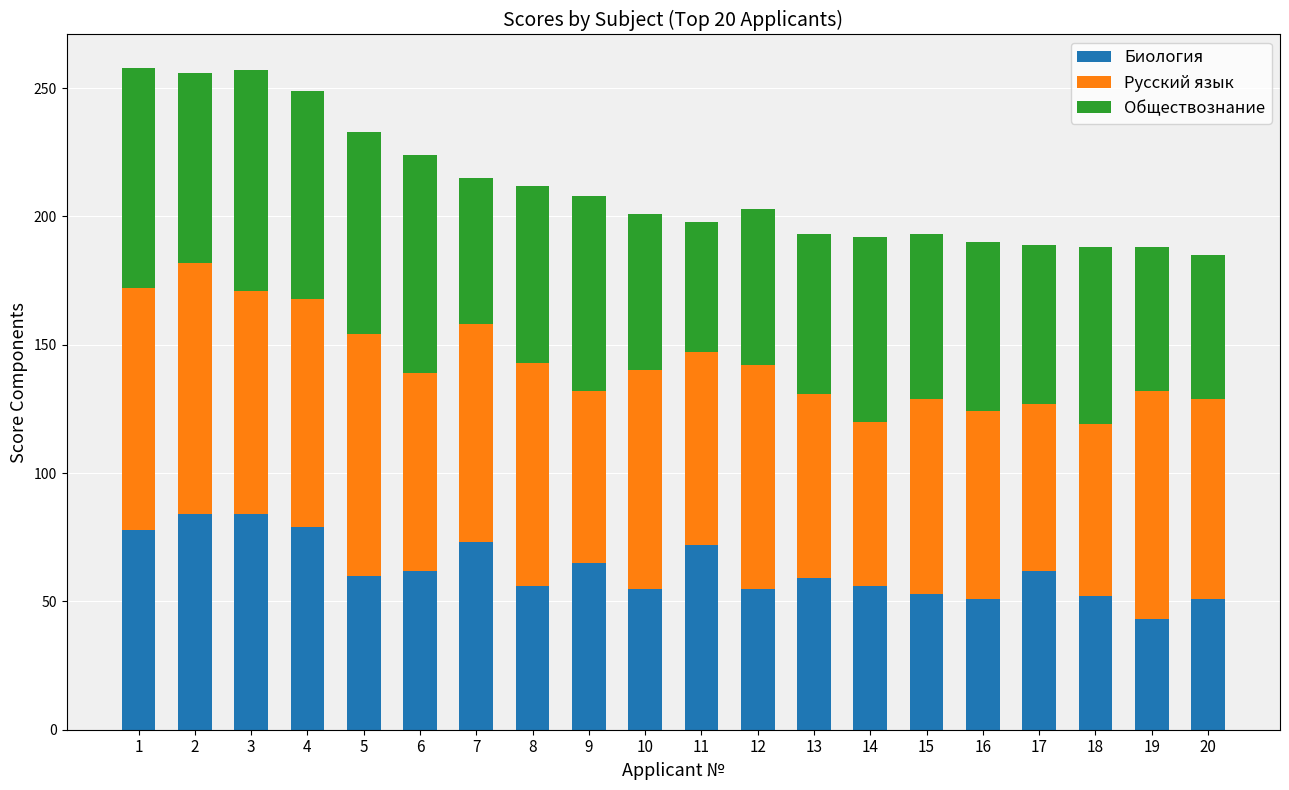

What is the highest value of the Биология series?

84